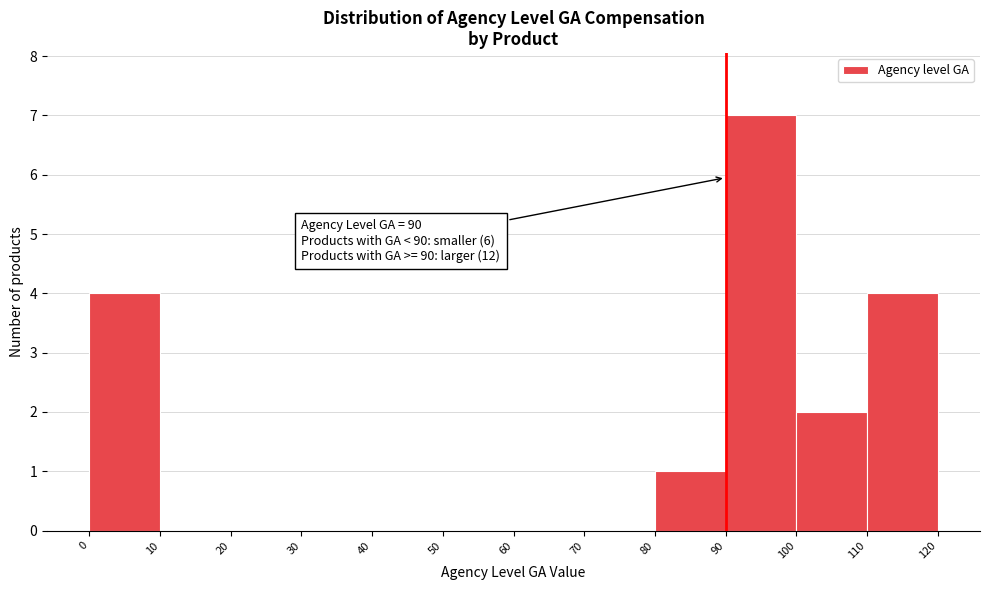

Over which range of the x-axis is the bar tallest?

90 to 100